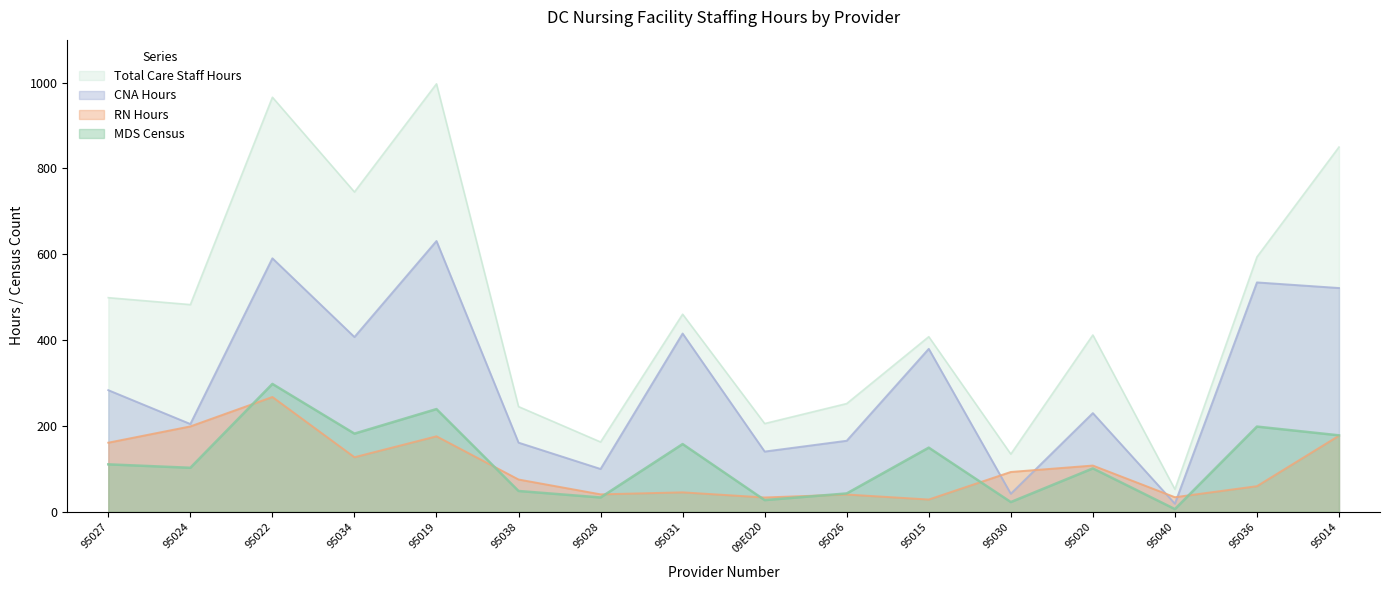

How many values in the RN Hours series exceed 92?

8